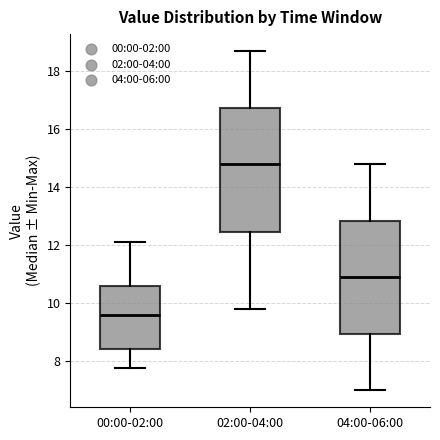

Which box is the tallest, from its lower edge to its upper edge?

02:00-04:00